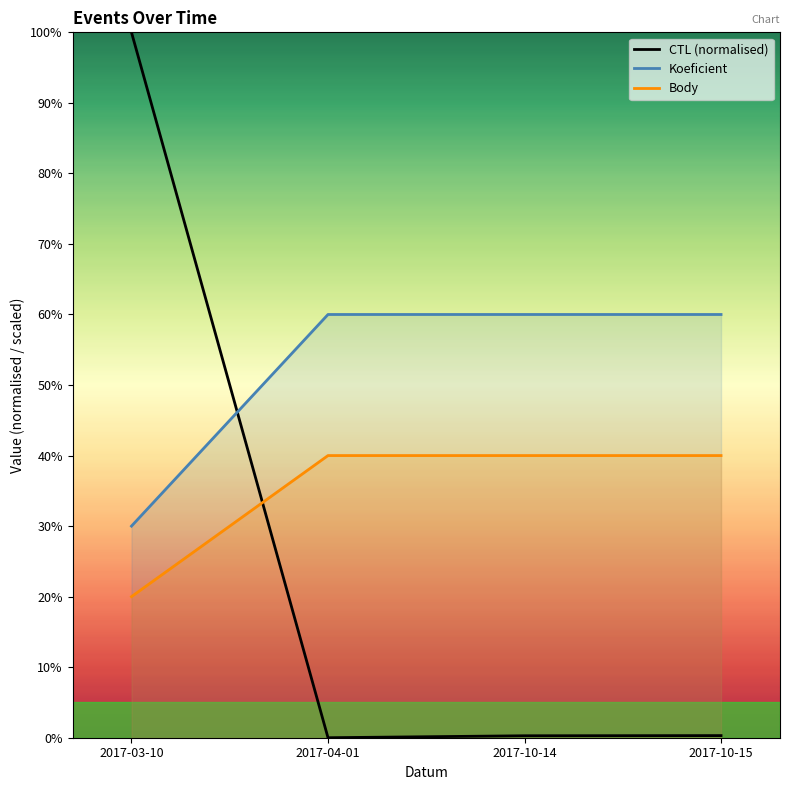

List the series in order of their peak value, lowest first.

Body, Koeficient, CTL (normalised)